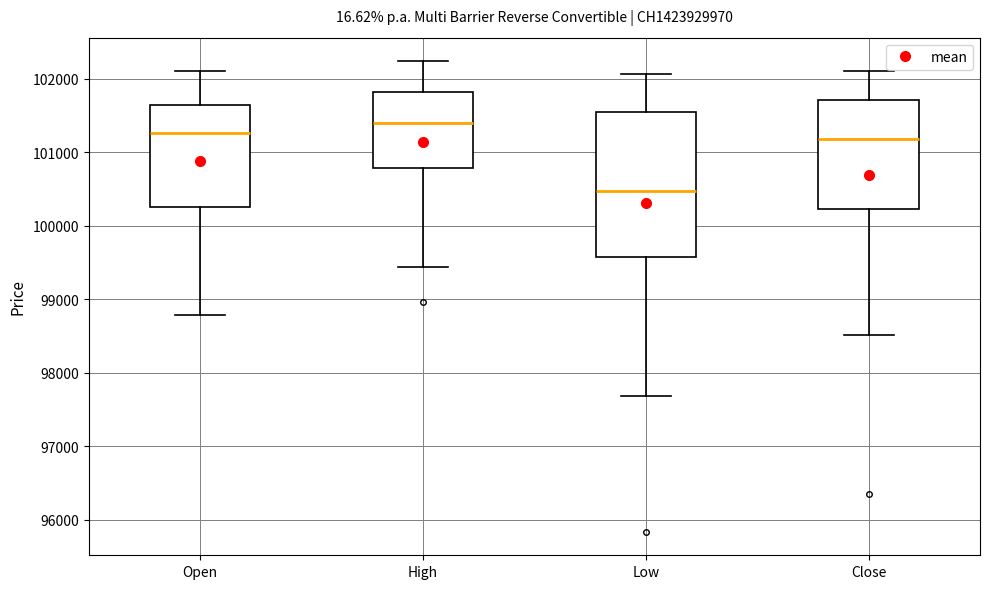

Where does the upper whisker of the box for High end on the y-axis? The values are not printed on the chart, so give them approximately, as read against the axis.

102200